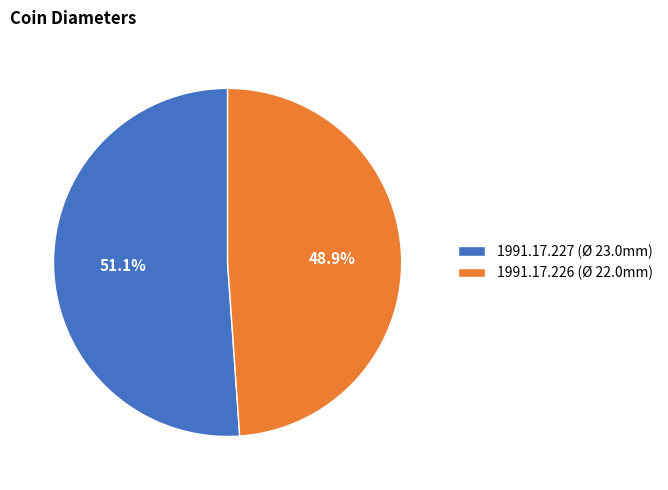

Rank the categories by value from lowest to highest.

1991.17.226, 1991.17.227